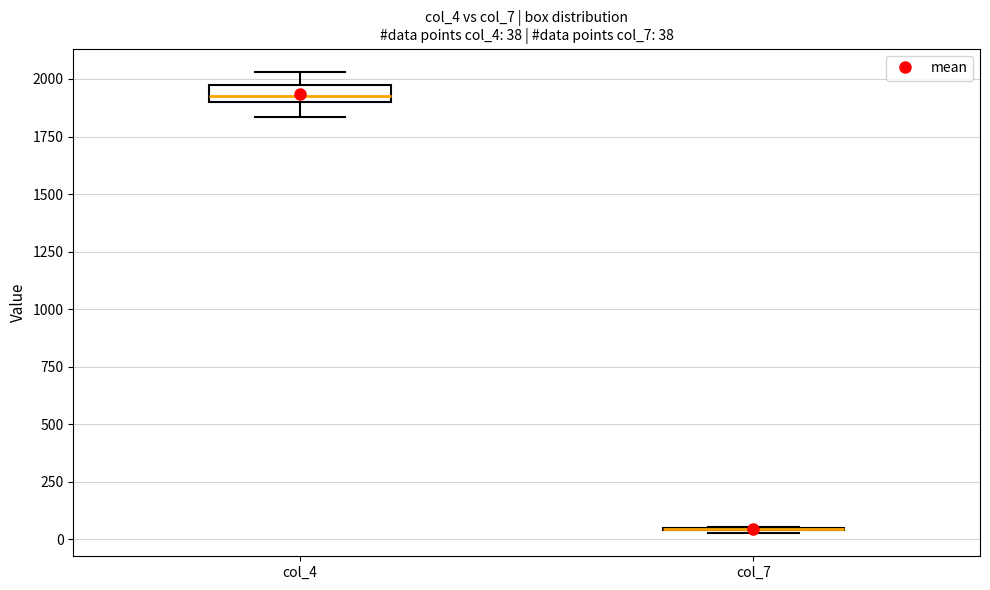

Which box is the tallest, from its lower edge to its upper edge?

col_4